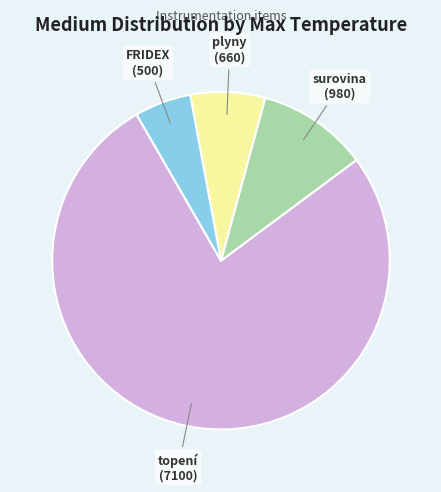

Do topení and surovina together represent more than half of the pie?

Yes